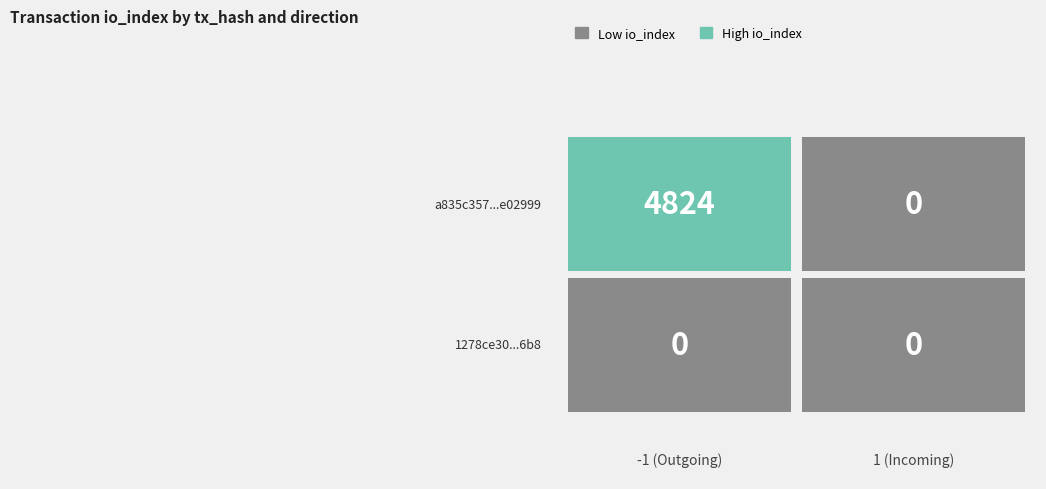

Reading left to right, what are all the values shown in this chart?

a835c357a251643270f1f2b1ff015e168e02999: -1=4824	1=0
1278ce30ac0c157d4d60879260dbcab1ee926b8: -1=0	1=0